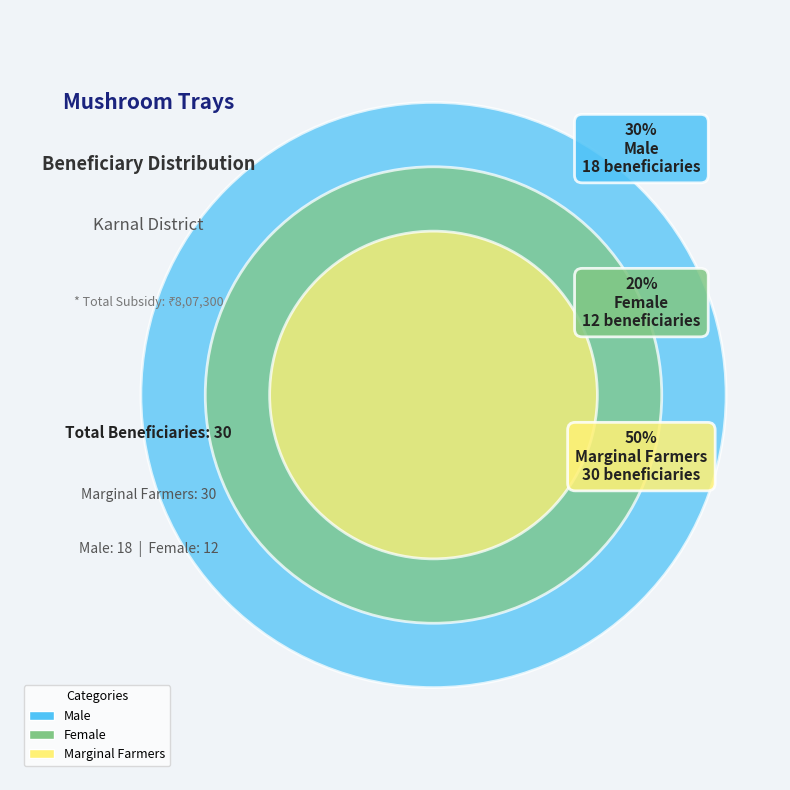

What is the ratio of the value at Female to the value at Marginal?

0.4